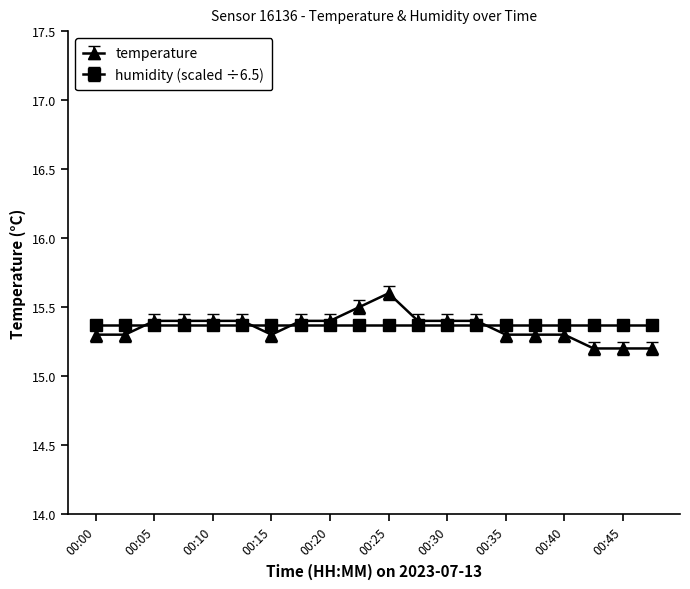

Count the temperature values in the range 15 to 16.

20